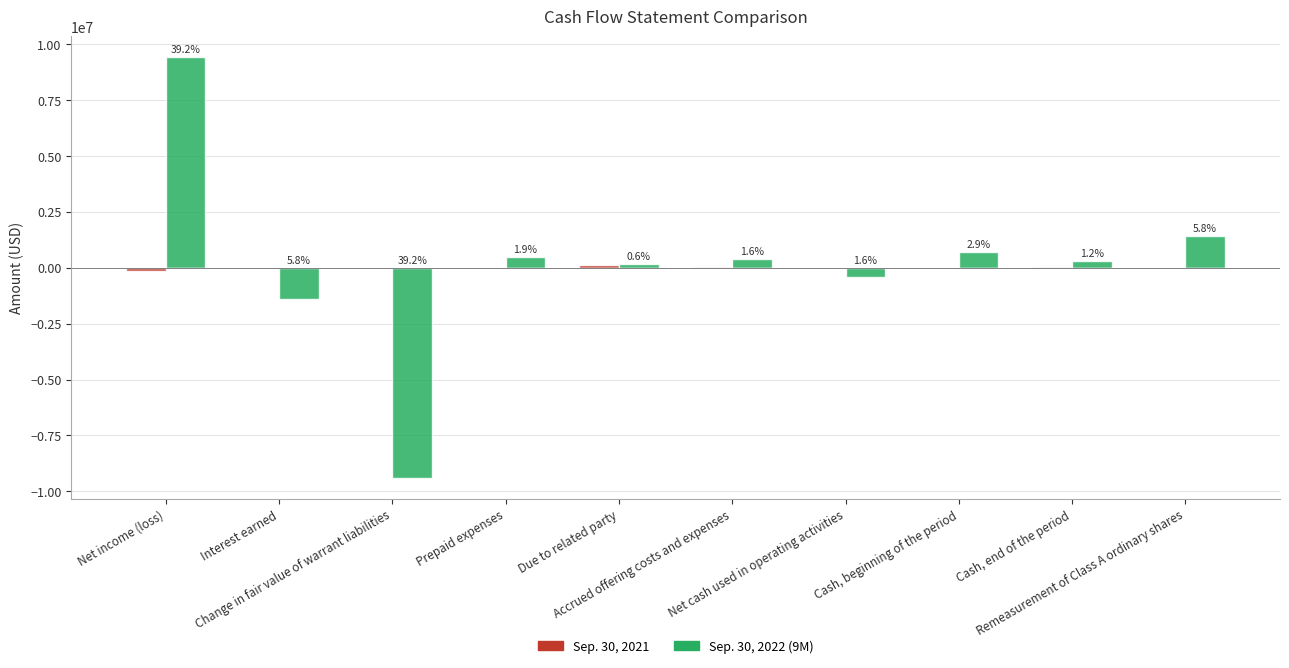

What is the total value across all series at Cash, end of the period?

318943